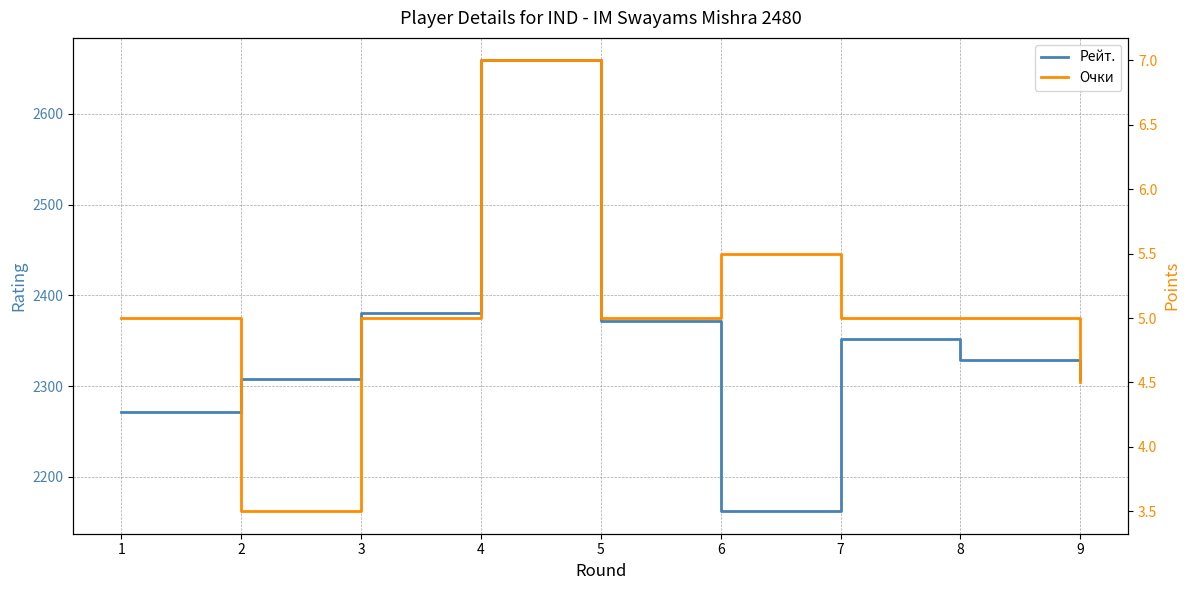

Rank the series at 2 from highest to lowest value.

Рейт., Очки